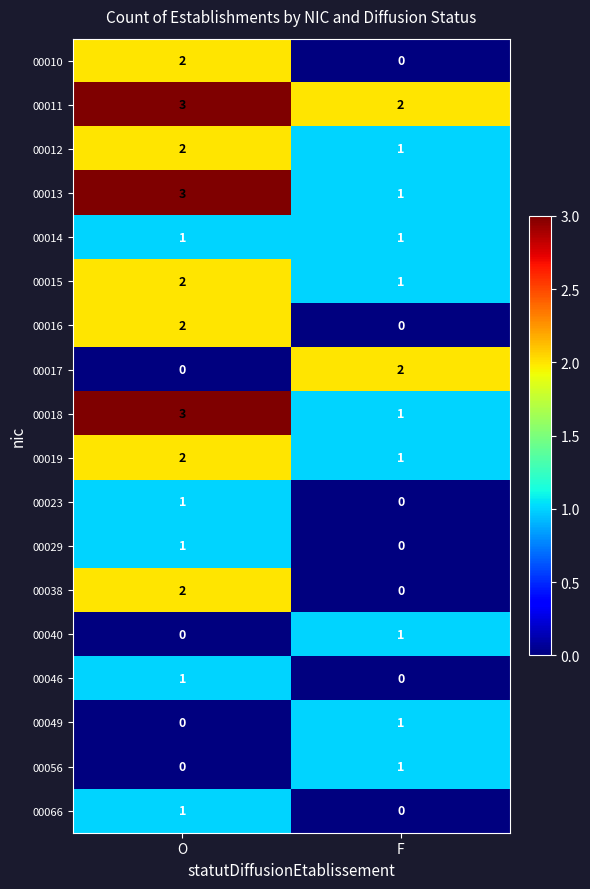

Where is 00066 nearest to the value 0?

F